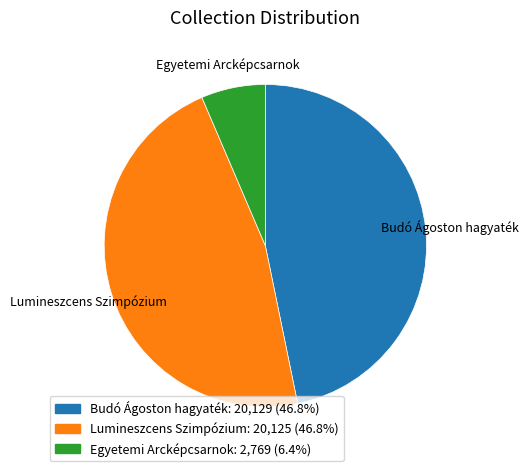

Do Lumineszcens Szimpózium: 20,125 (46.8%) and Egyetemi Arcképcsarnok: 2,769 (6.4%) together represent more than half of the pie?

Yes